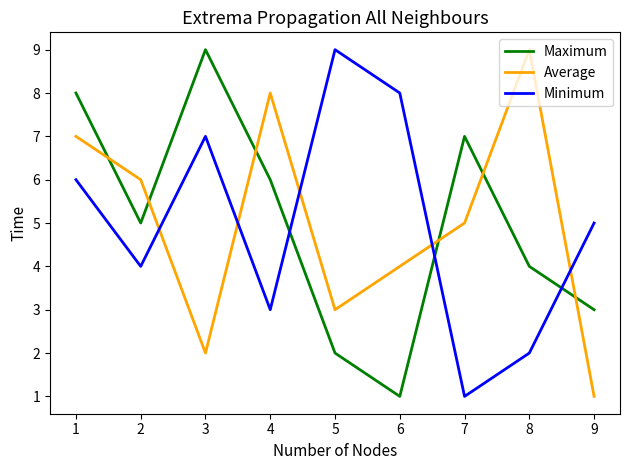

The Average series shows 2 at 3. True or false?

True